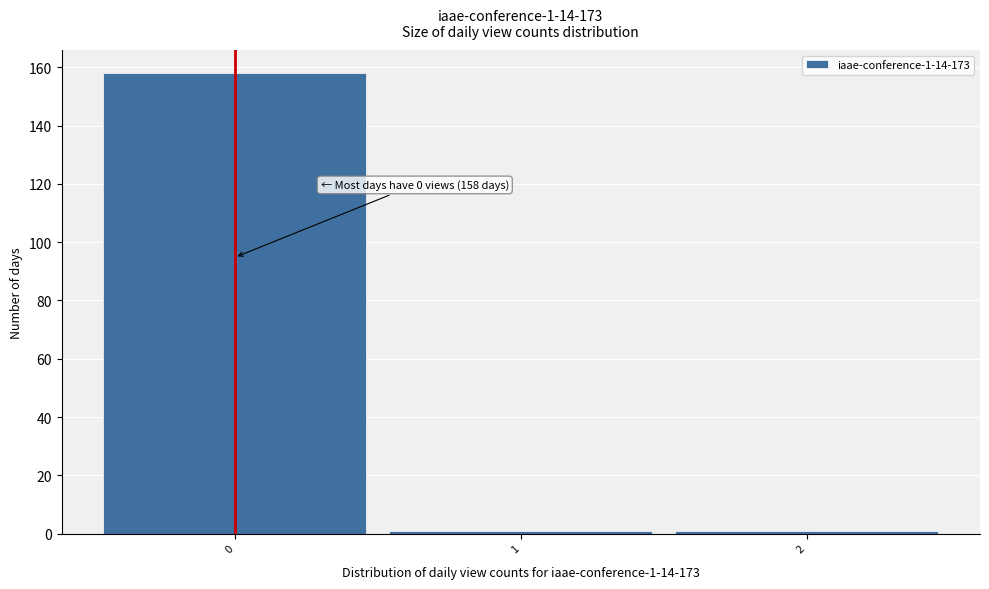

Reading left to right, extract all data points from this chart.

0=158	1=1	2=1